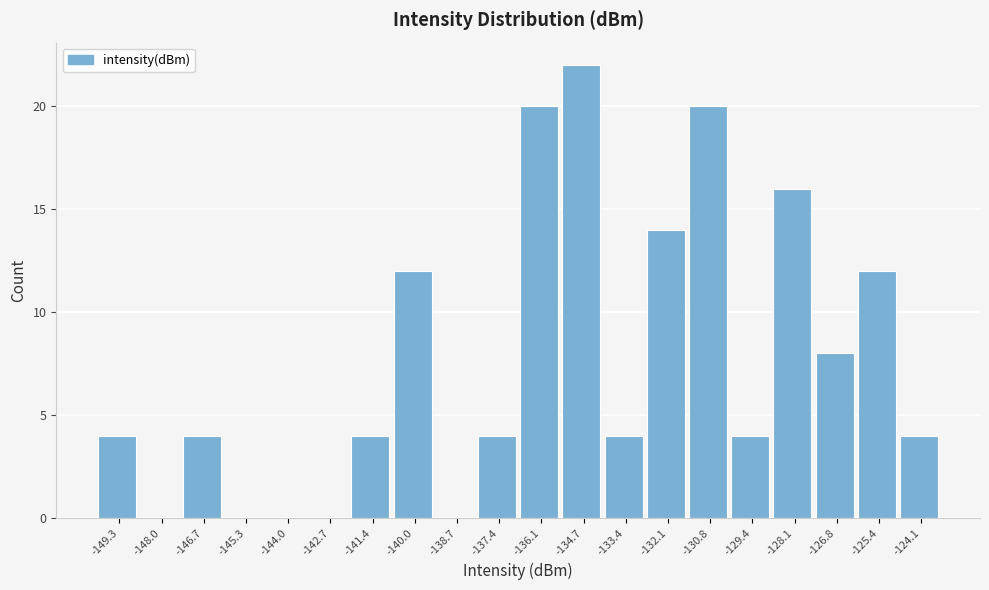

Reading right to left, list all the values displayed in this chart.

-124.1=4	-125.4=12	-126.8=8	-128.1=16	-129.4=4	-130.8=20	-132.1=14	-133.4=4	-134.7=22	-136.1=20	-137.4=4	-138.7=0	-140.0=12	-141.4=4	-142.7=0	-144.0=0	-145.3=0	-146.7=4	-148.0=0	-149.3=4